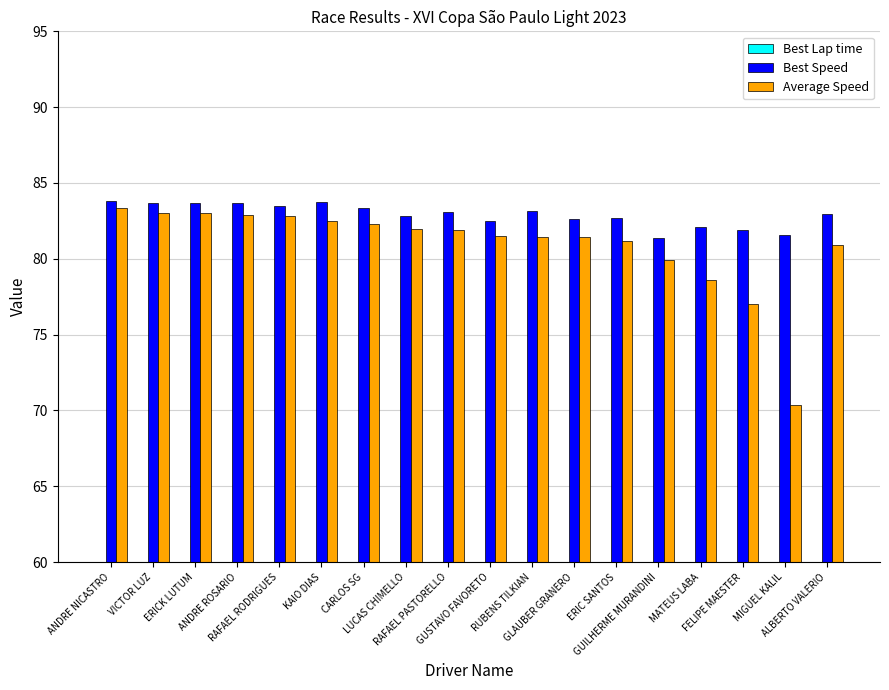

Is it true that Best Speed equals 82.1 at MATEUS LABA?

True